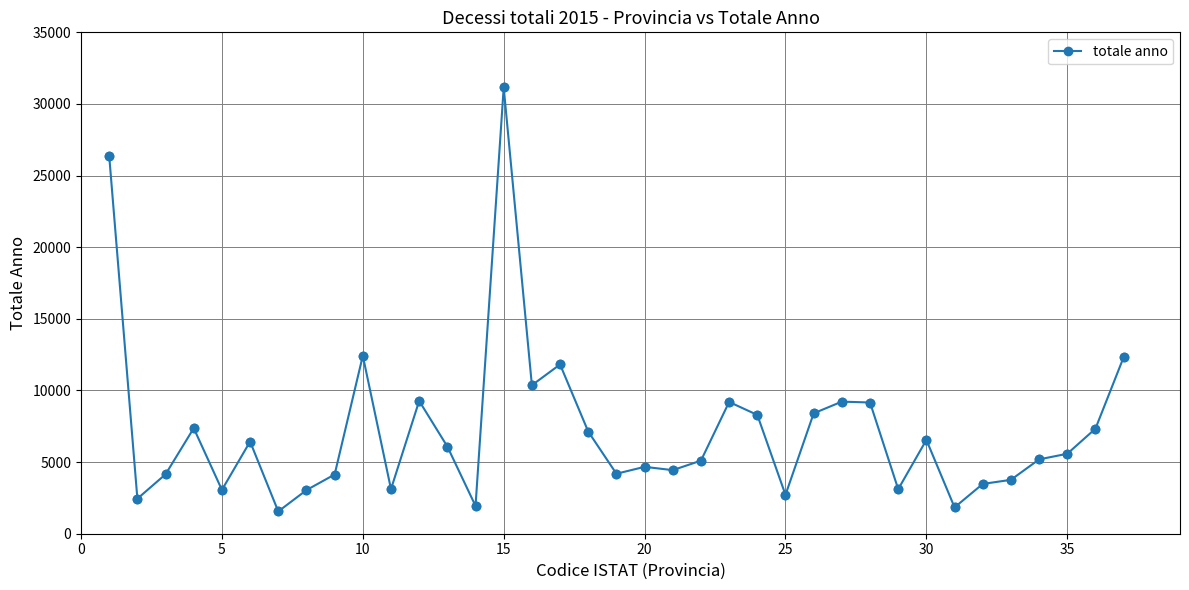

What is the smallest value displayed?

1556